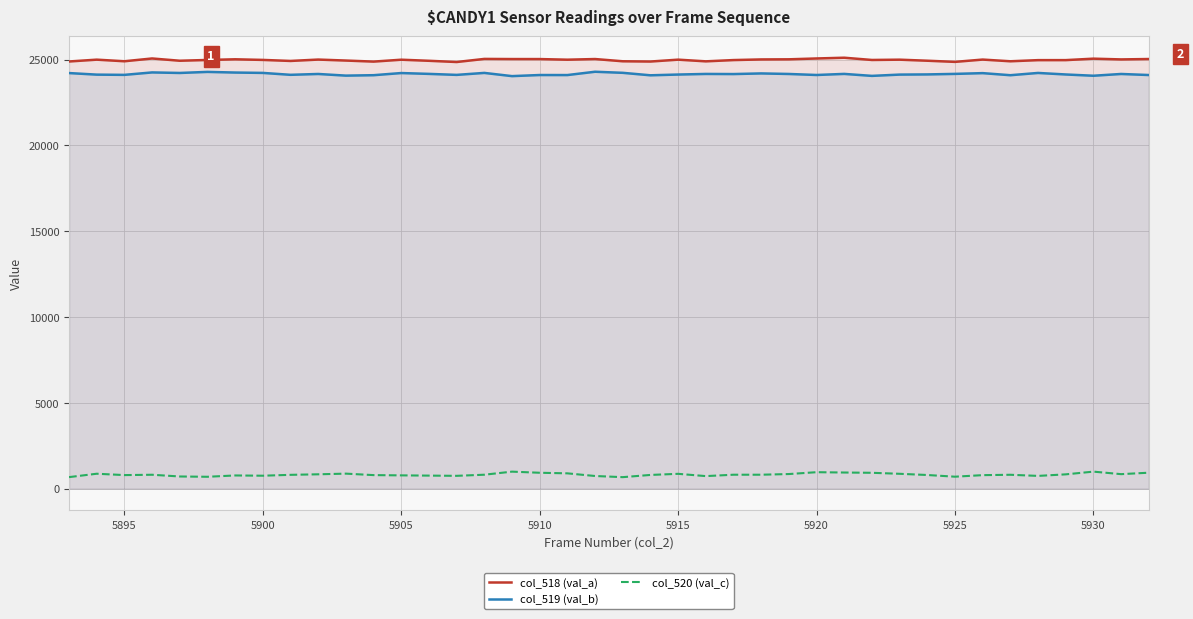

True or false: col_518 (val_a) and col_519 (val_b) intersect in this chart.

False